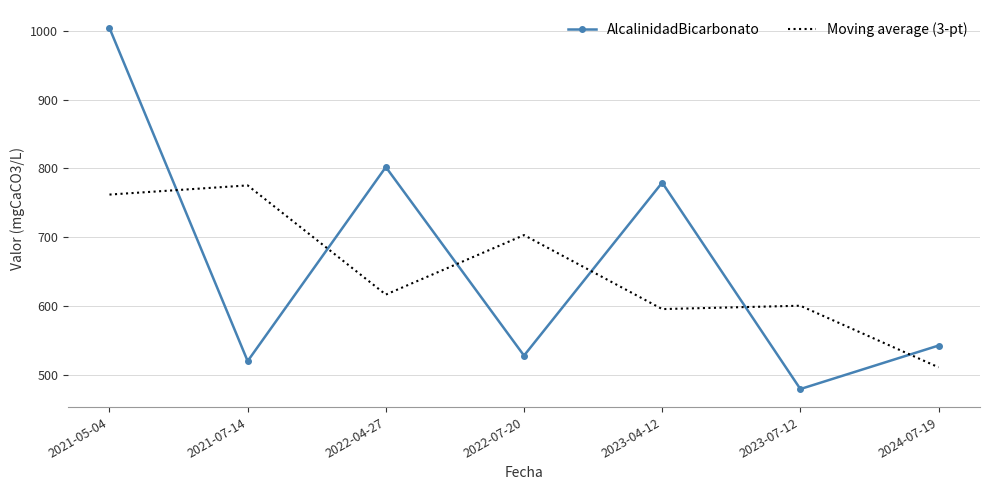

What is the difference between the second highest and second lowest values in the Moving average (3-pt) series?

166.4